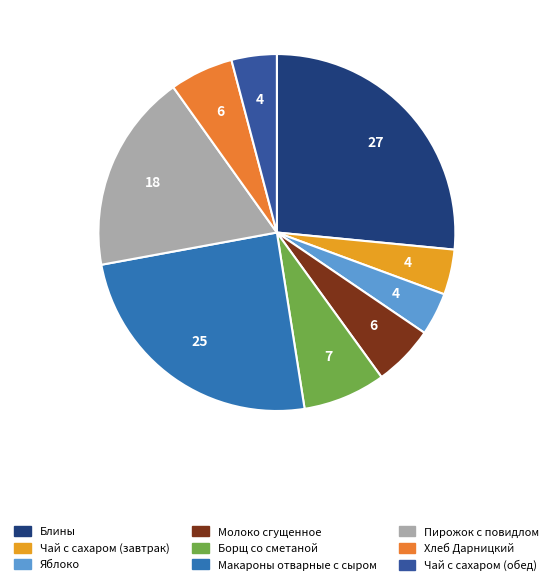

Is it true that Молоко сгущенное is 13% of the pie?

False